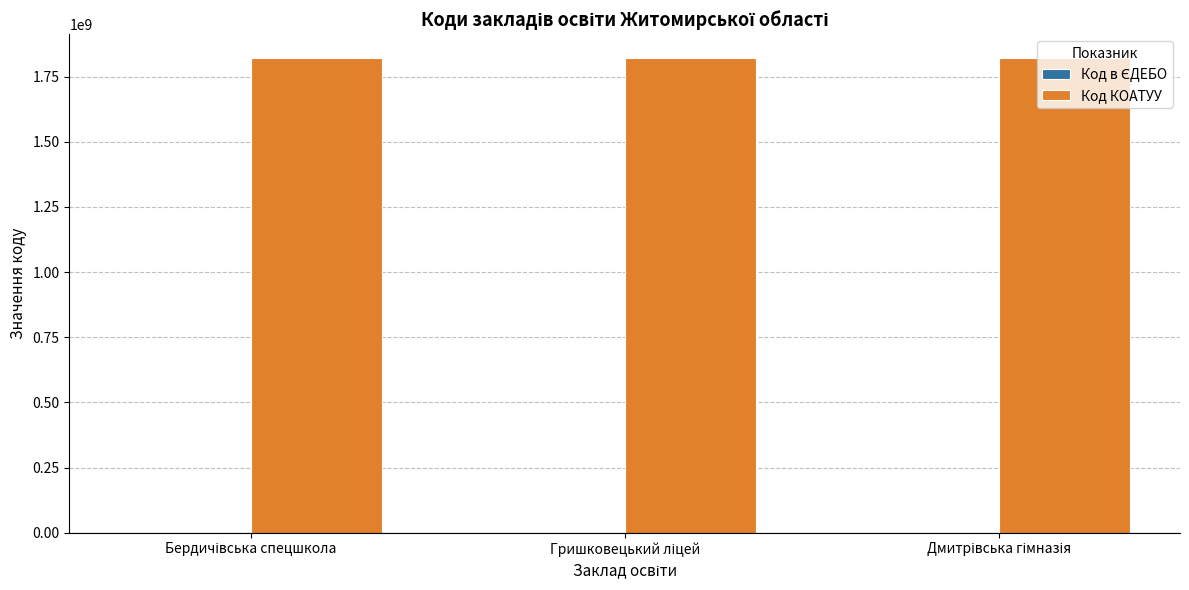

The Код КОАТУУ series shows 1820855300 at Гришковецький ліцей. True or false?

True